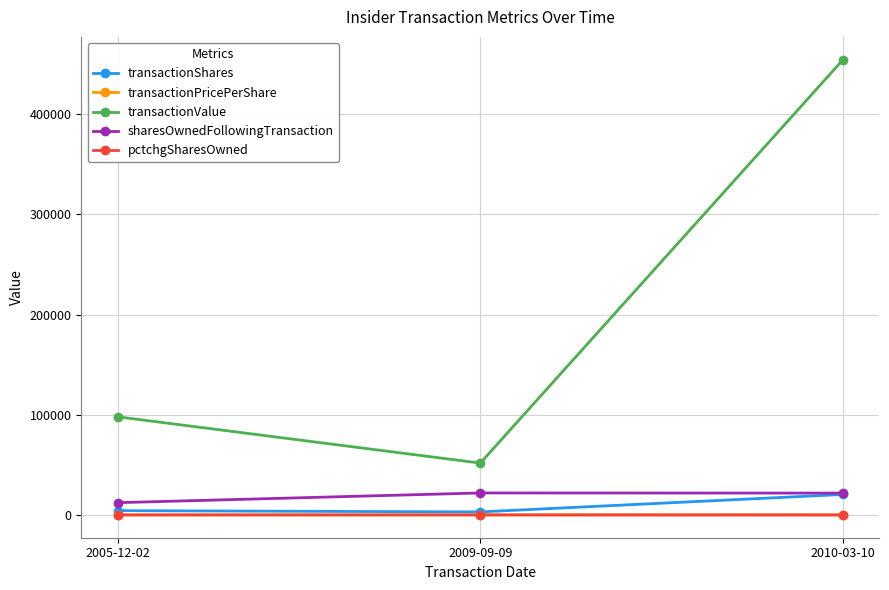

At which category is the sum across all series the highest?

2010-03-10